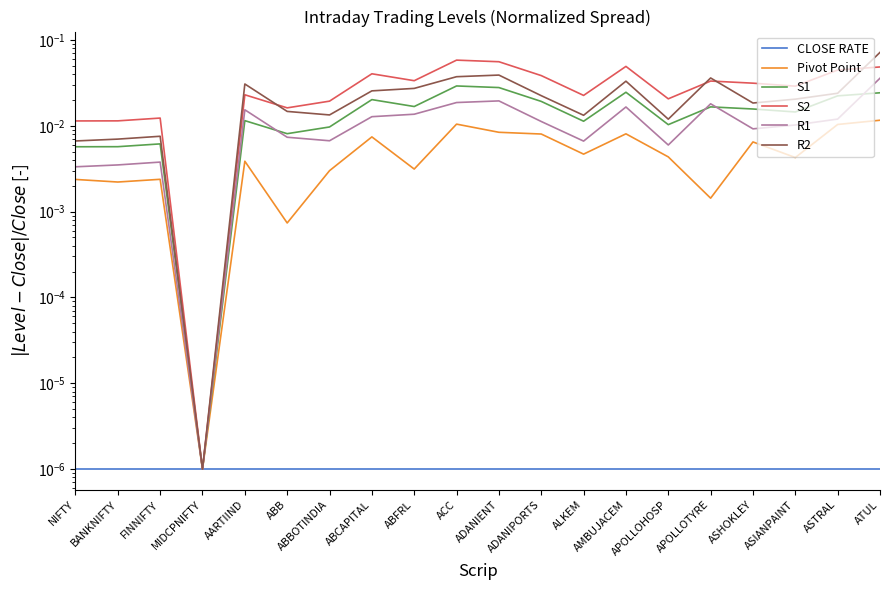

What is the label of the 18th point from the right?

FINNIFTY